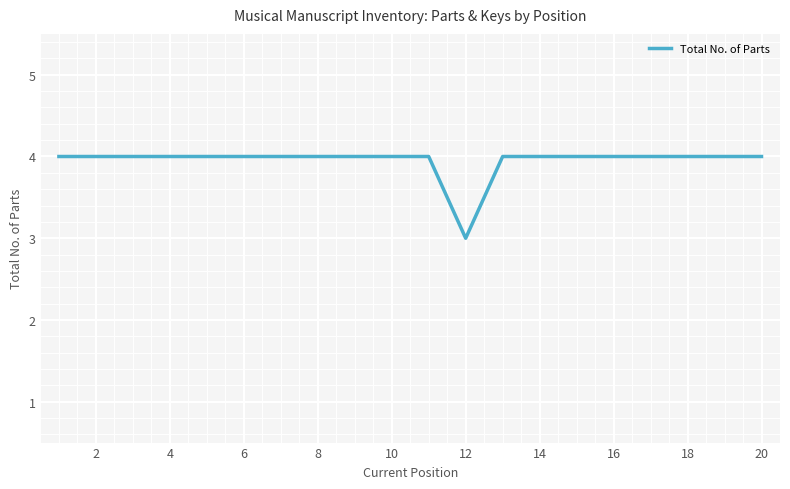

What is the minimum value shown in the chart?

3